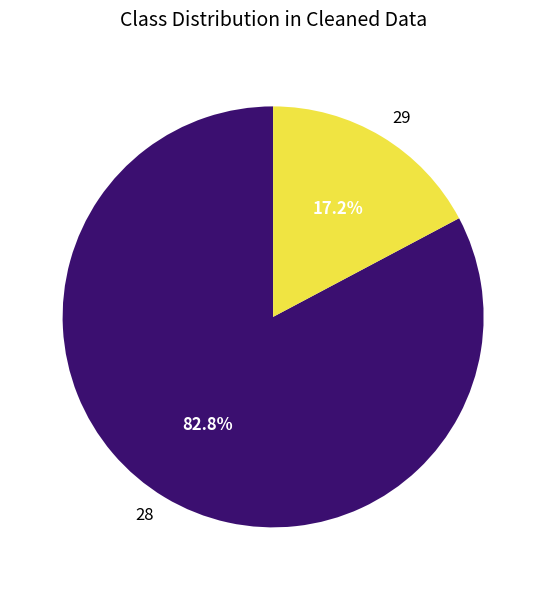

Which slice is the largest?

28